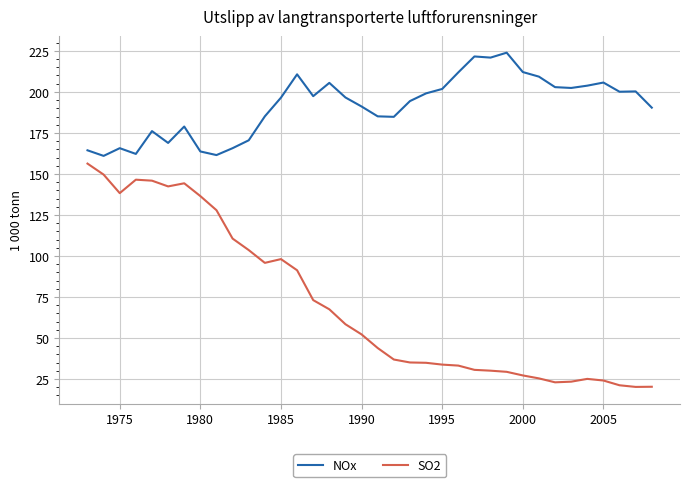

What is the minimum value for NOx?

161.0